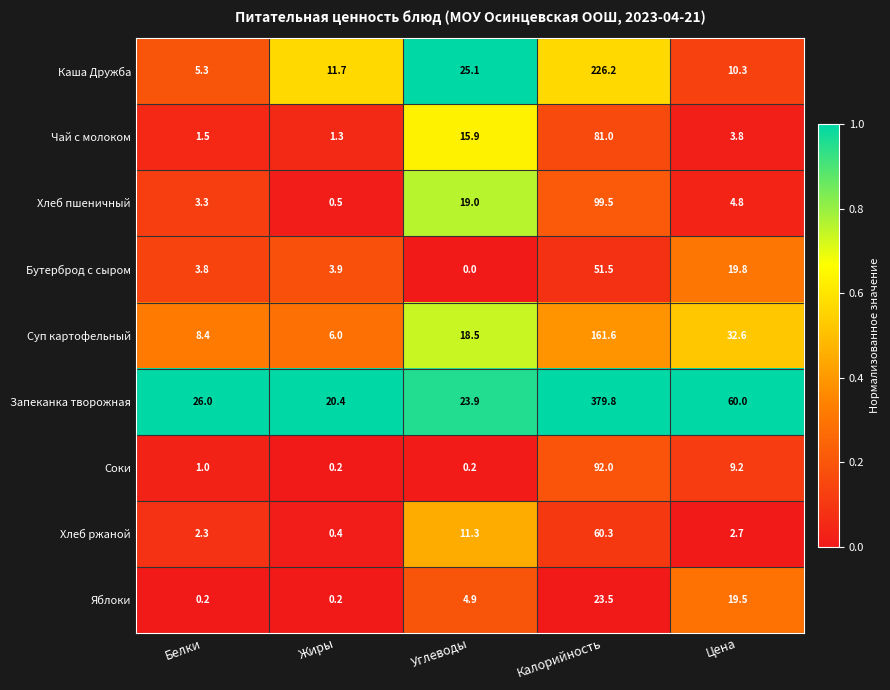

What is the average value of the Хлеб пшеничный series?

25.4